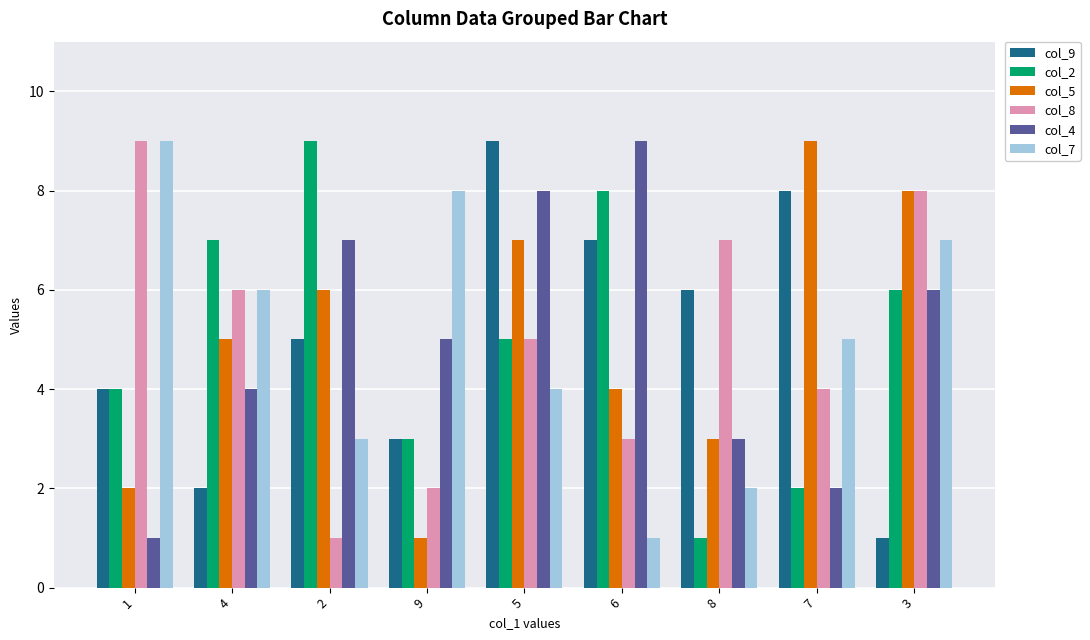

Is the value of col_5 at 5 greater than the value of col_7 at 7?

Yes